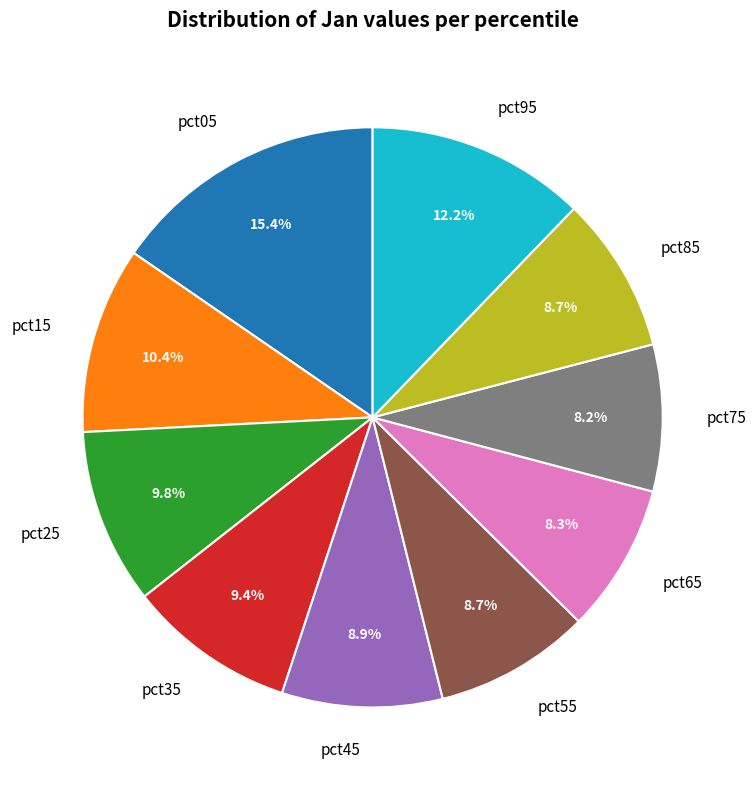

Which category has the biggest portion of the pie?

pct05